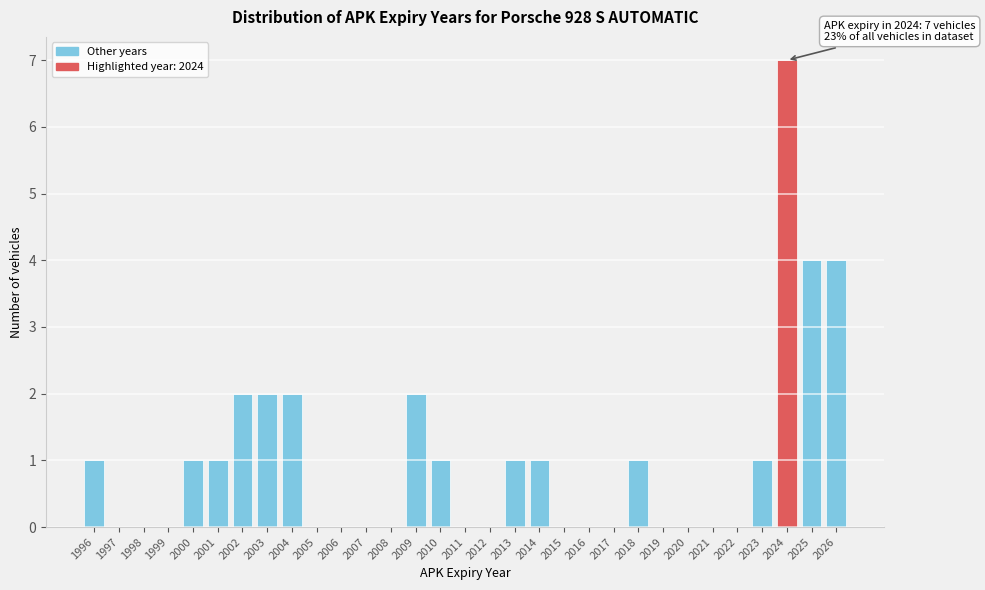

What is the change in value from 2007 to 2023?

+1